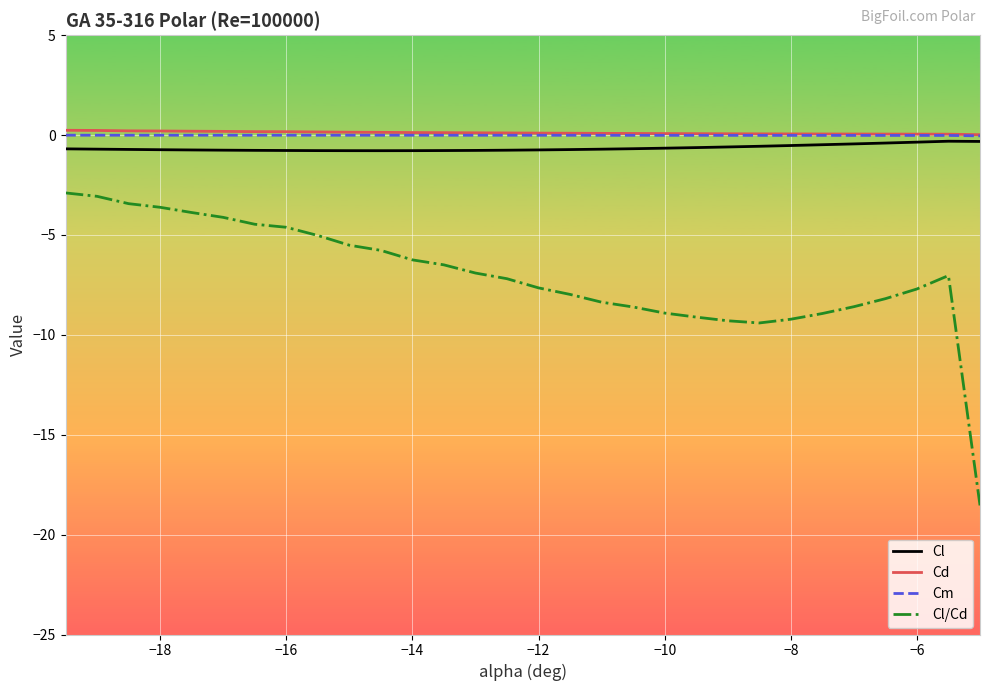

What is the difference between the maximum and second lowest values in the Cl series?

0.5